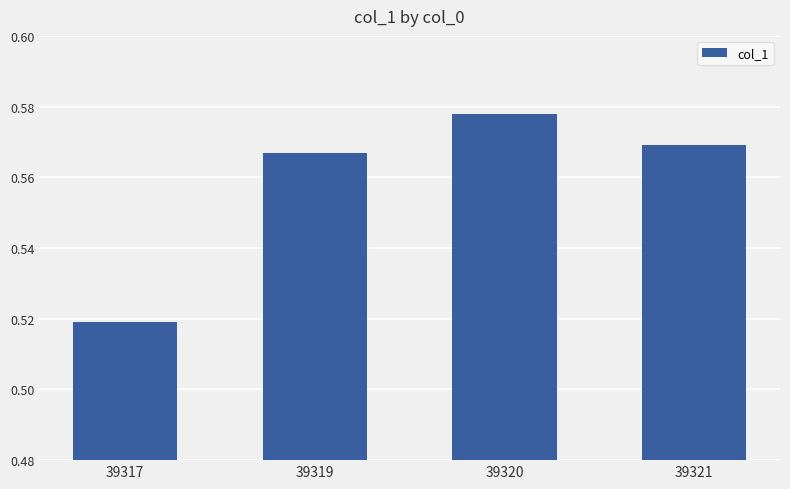

List the labels in order of value, largest first.

39320, 39321, 39319, 39317